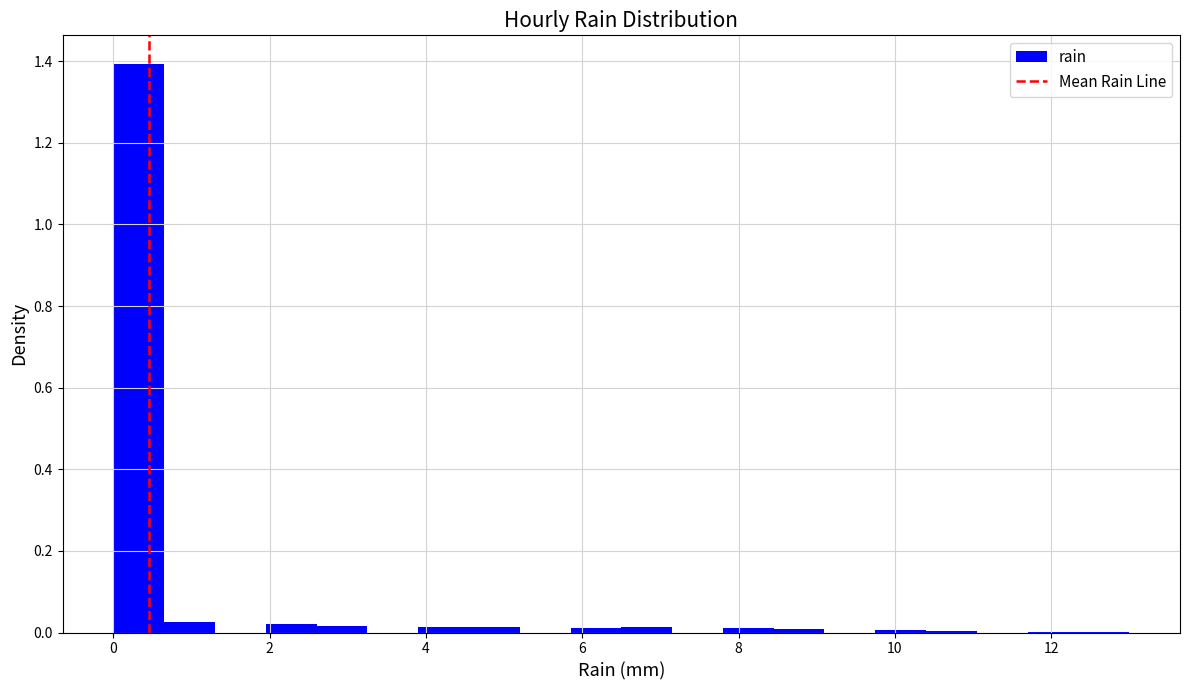

Read against the x-axis, roughly where is the centre of the tallest bar?

0.4